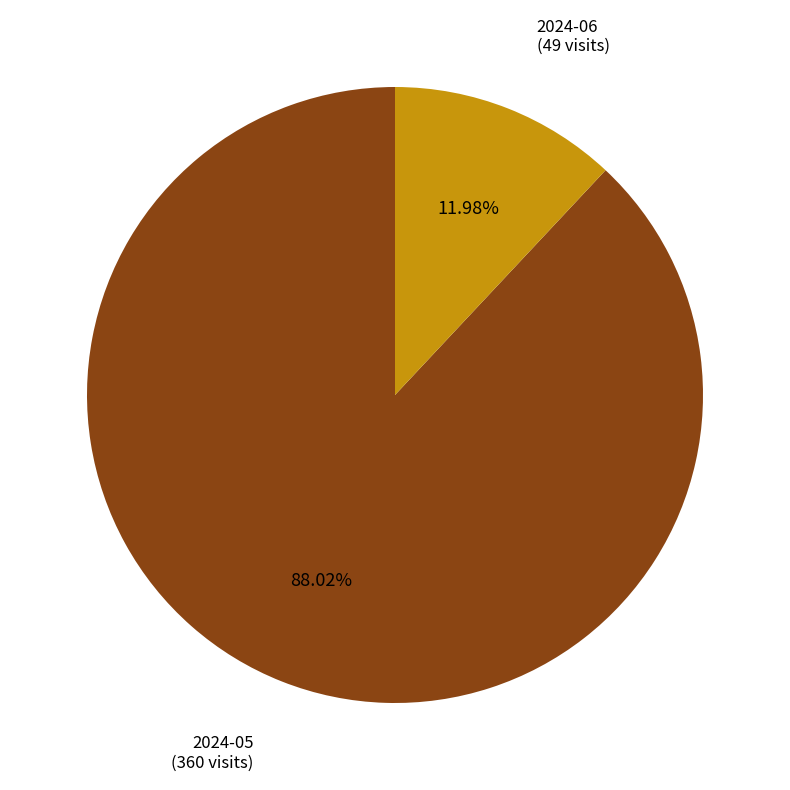

What percentage is NOT represented by 2024-05?

12.0%